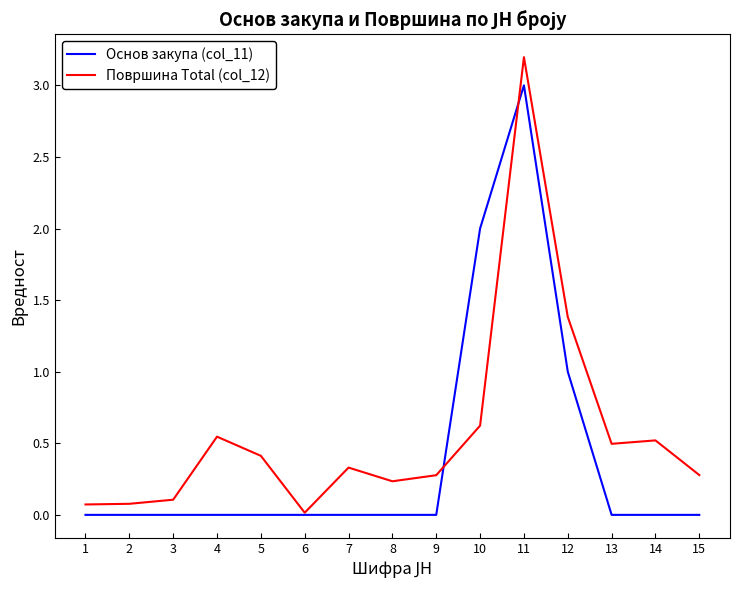

At how many categories does at least one series exceed 3?

1